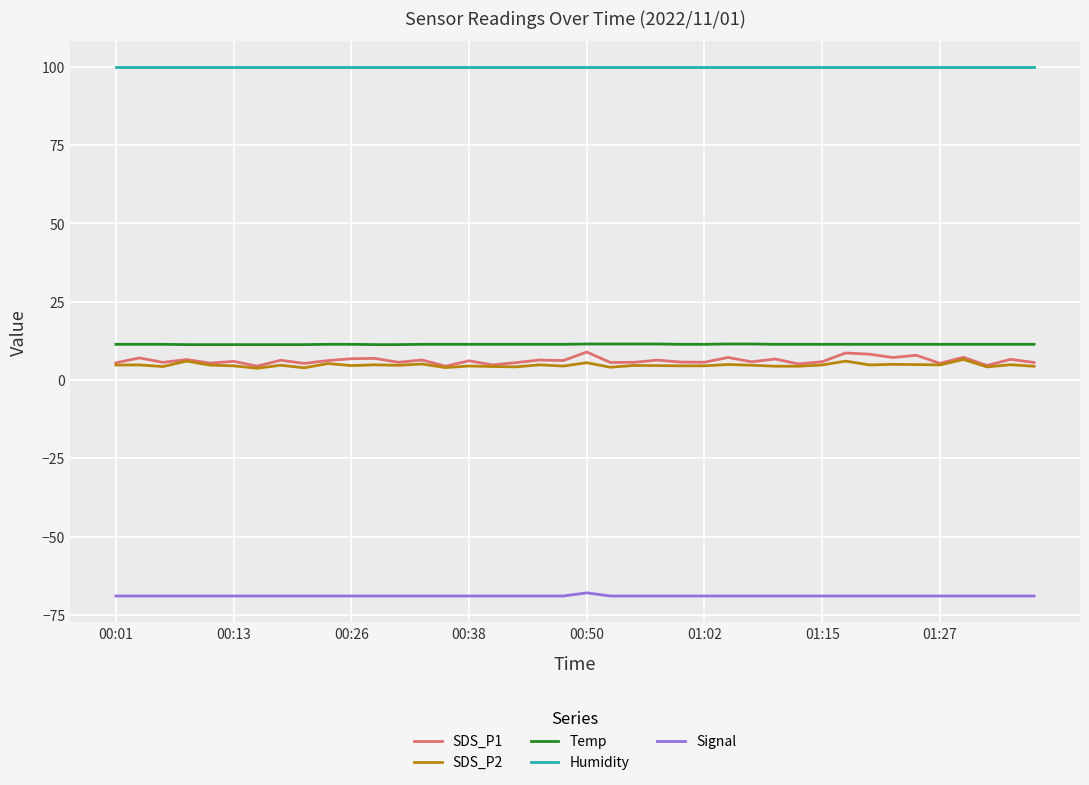

Which series has the widest spread of values?

SDS_P1